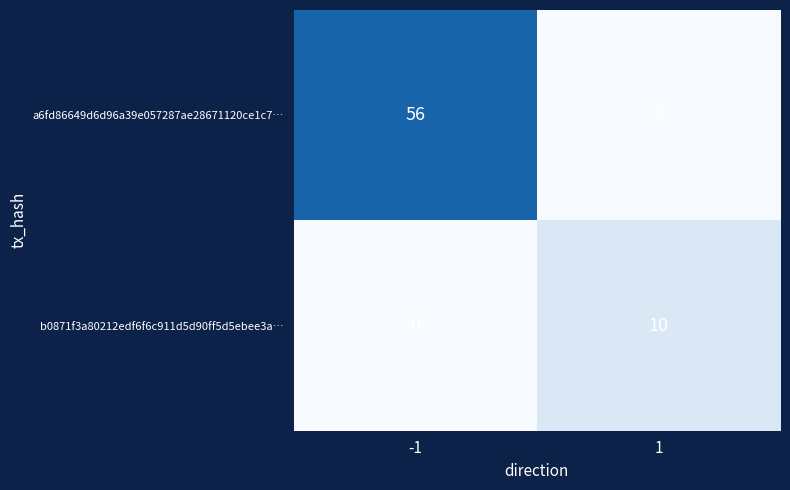

What is the difference between the b0871f3a80212edf6f6c911d5d90ff5d5ebee3a… values at -1 and 1?

10